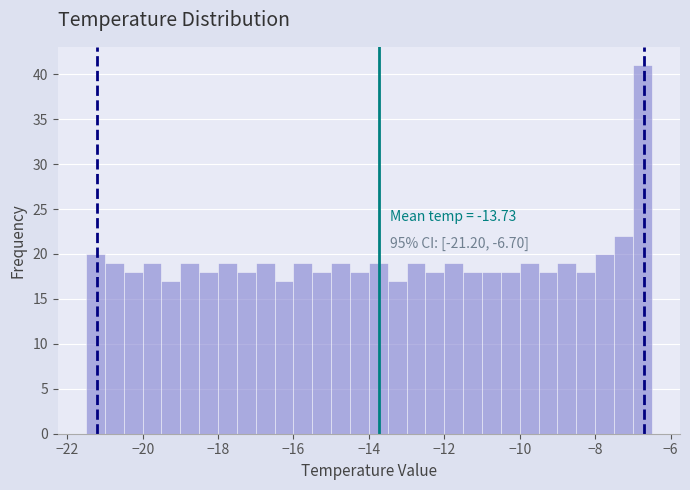

Around what value on the x-axis is the tallest bar? Give the approximate position of its centre, as read against the axis.

-6.8